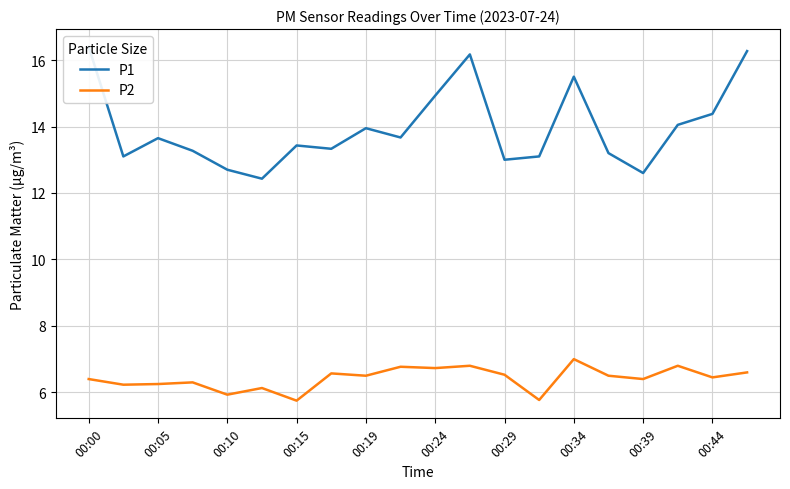

What is the lowest value of the P2 series?

5.8